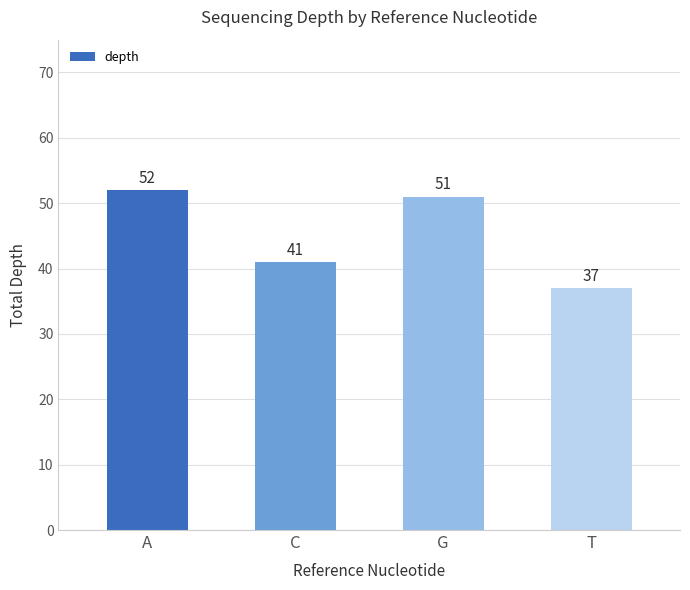

Count the number of data series in this chart.

1